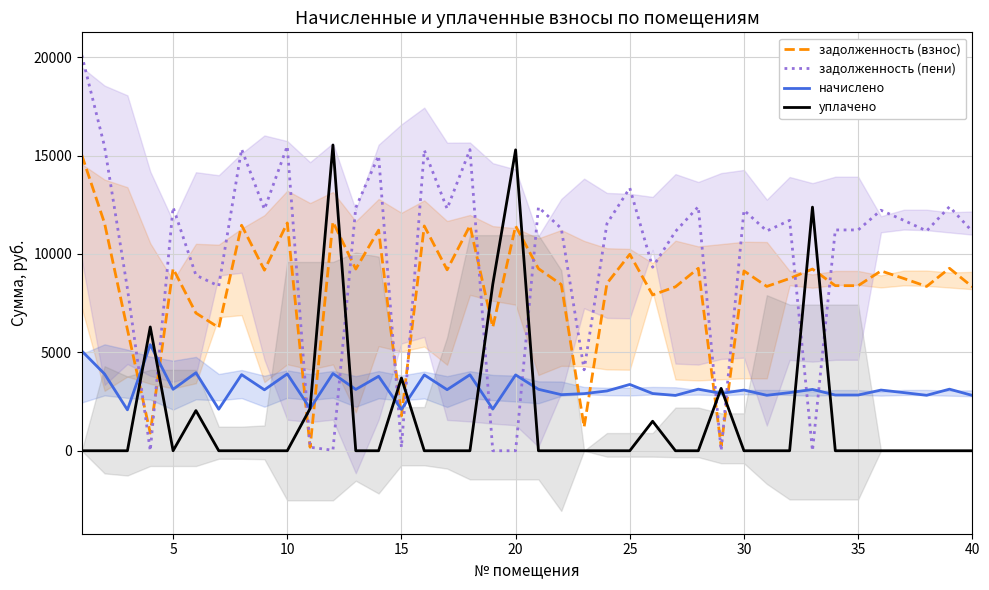

Which series has the largest total across all categories?

задолженность (пени)